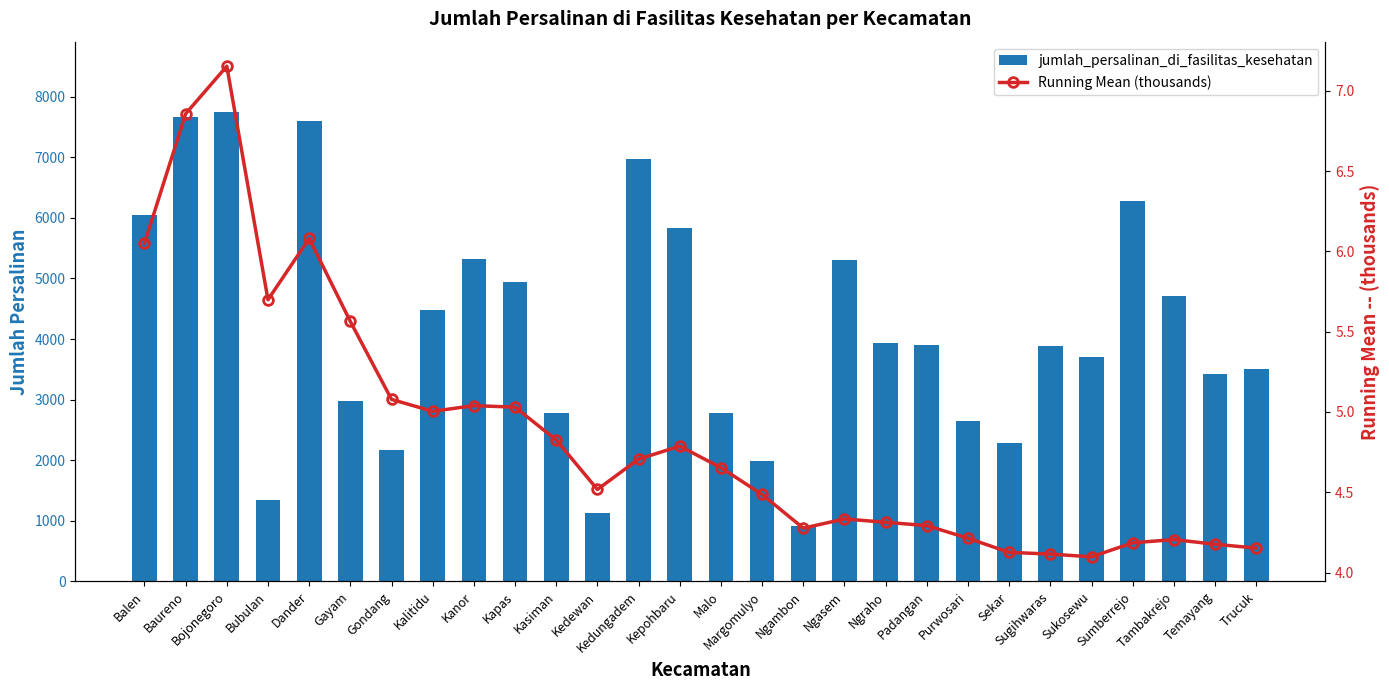

Reading left to right, extract all data points from this chart.

jumlah_persalinan_di_fasilitas_kesehatan: Balen=6050.0	Baureno=7664.0	Bojonegoro=7746.0	Bubulan=1336.0	Dander=7606.0	Gayam=2981.0	Gondang=2165.0	Kalitidu=4486.0	Kanor=5321.0	Kapas=4947.0	Kasiman=2781.0	Kedewan=1126.0	Kedungadem=6972.0	Kepohbaru=5840.0	Malo=2777.0	Margomulyo=1982.0	Ngambon=921.0	Ngasem=5308.0	Ngraho=3939.0	Padangan=3899.0	Purwosari=2641.0	Sekar=2276.0	Sugihwaras=3884.0	Sukosewu=3700.0	Sumberrejo=6285.0	Tambakrejo=4705.0	Temayang=3424.0	Trucuk=3503.0
Running Mean (thousands): Balen=6.0	Baureno=6.9	Bojonegoro=7.2	Bubulan=5.7	Dander=6.1	Gayam=5.6	Gondang=5.1	Kalitidu=5.0	Kanor=5.0	Kapas=5.0	Kasiman=4.8	Kedewan=4.5	Kedungadem=4.7	Kepohbaru=4.8	Malo=4.7	Margomulyo=4.5	Ngambon=4.3	Ngasem=4.3	Ngraho=4.3	Padangan=4.3	Purwosari=4.2	Sekar=4.1	Sugihwaras=4.1	Sukosewu=4.1	Sumberrejo=4.2	Tambakrejo=4.2	Temayang=4.2	Trucuk=4.2